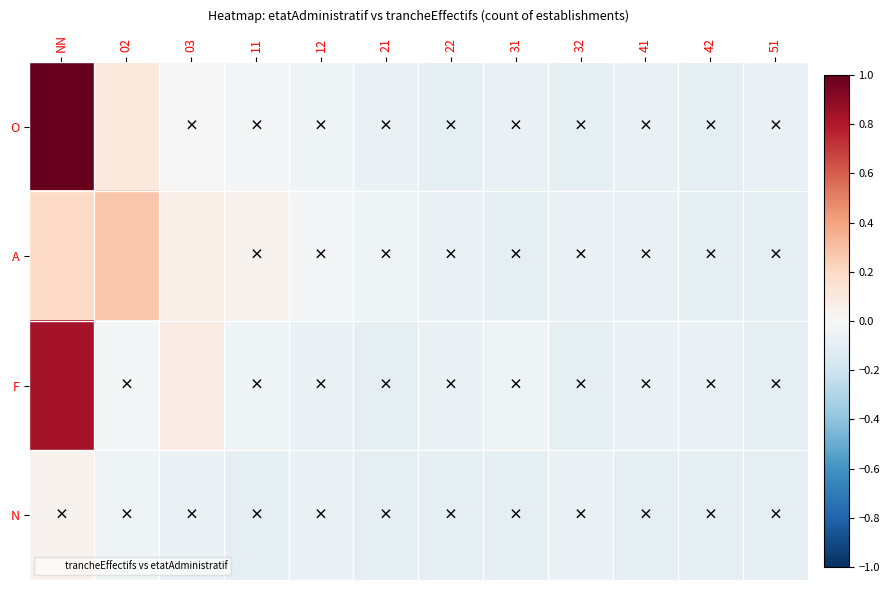

Reading left to right, what are all the values shown in this chart?

O: NN=1.0	02=0.1	03=0.0	11=-0.0	12=-0.0	21=-0.1	22=-0.1	31=-0.1	32=-0.1	41=-0.1	42=-0.1	51=-0.1
A: NN=0.2	02=0.3	03=0.1	11=0.0	12=-0.0	21=-0.0	22=-0.1	31=-0.1	32=-0.1	41=-0.1	42=-0.1	51=-0.1
F: NN=0.8	02=-0.0	03=0.1	11=-0.0	12=-0.1	21=-0.1	22=-0.1	31=-0.0	32=-0.1	41=-0.1	42=-0.1	51=-0.1
N: NN=0.0	02=-0.0	03=-0.1	11=-0.1	12=-0.1	21=-0.1	22=-0.1	31=-0.1	32=-0.1	41=-0.1	42=-0.1	51=-0.1